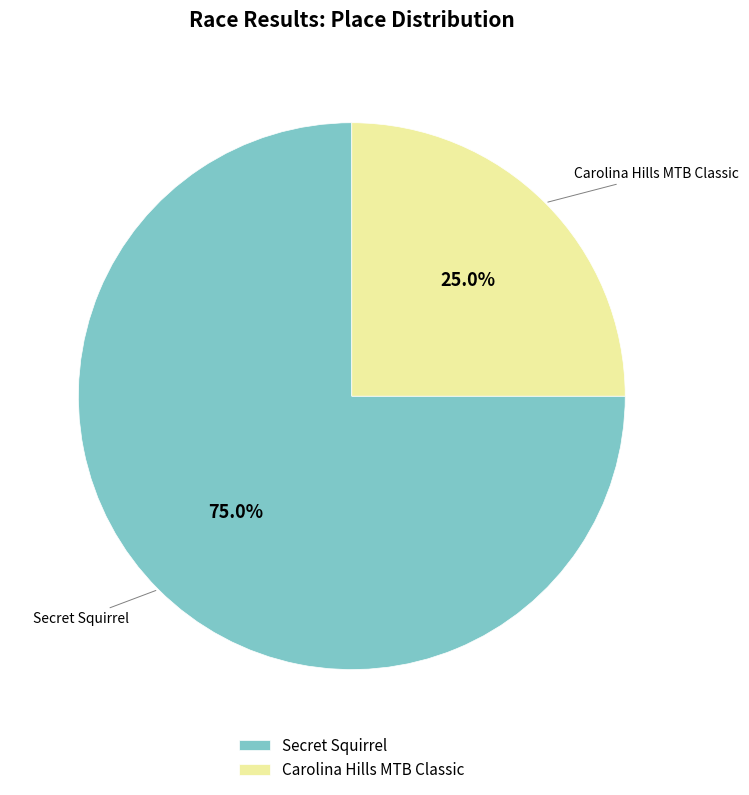

To the nearest percent, what portion does Secret Squirrel represent?

75%